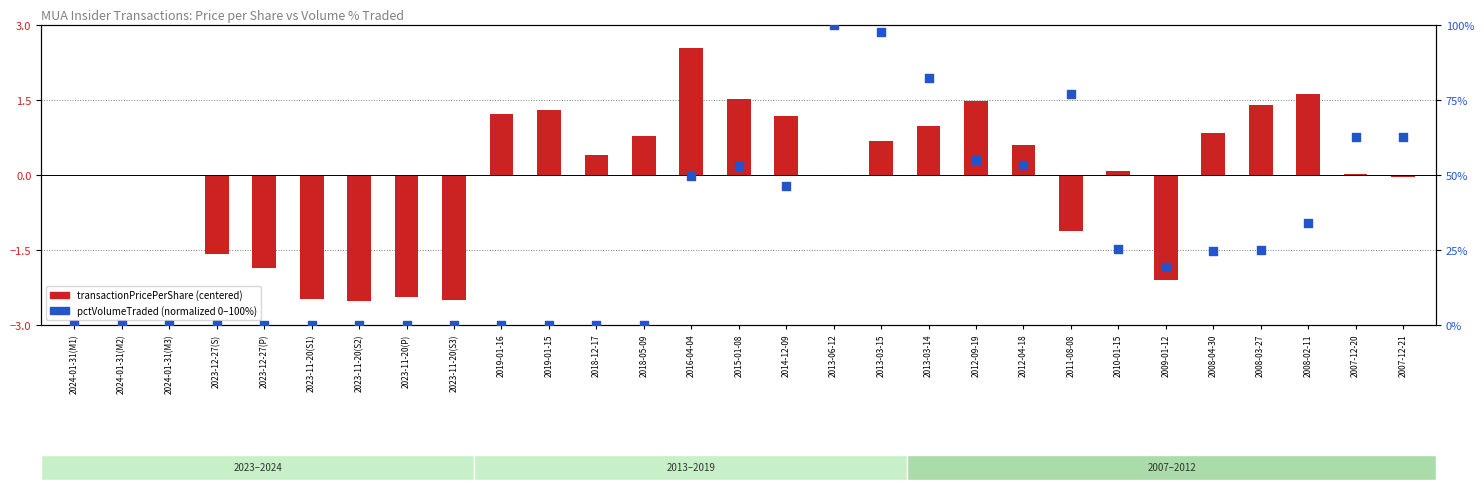

At how many categories does at least one series exceed 37?

11